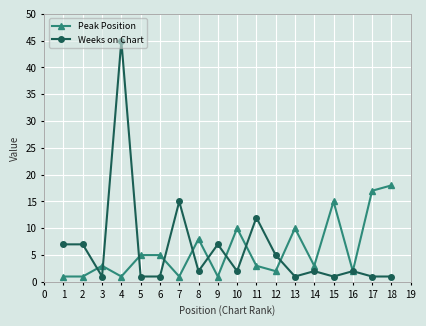

What is the difference between the Peak Position values at 15 and 3?

12